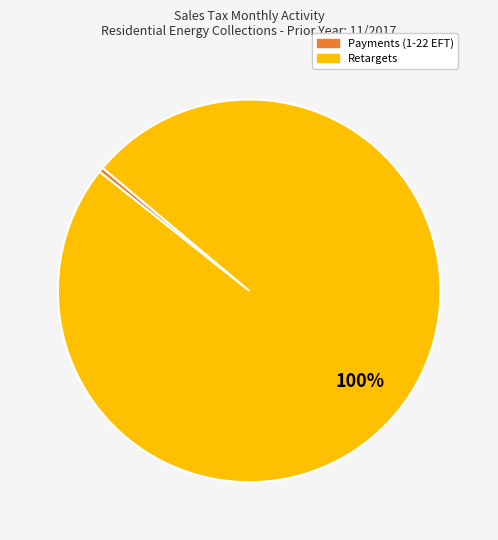

Is there any slice that represents more than half of the pie?

Yes